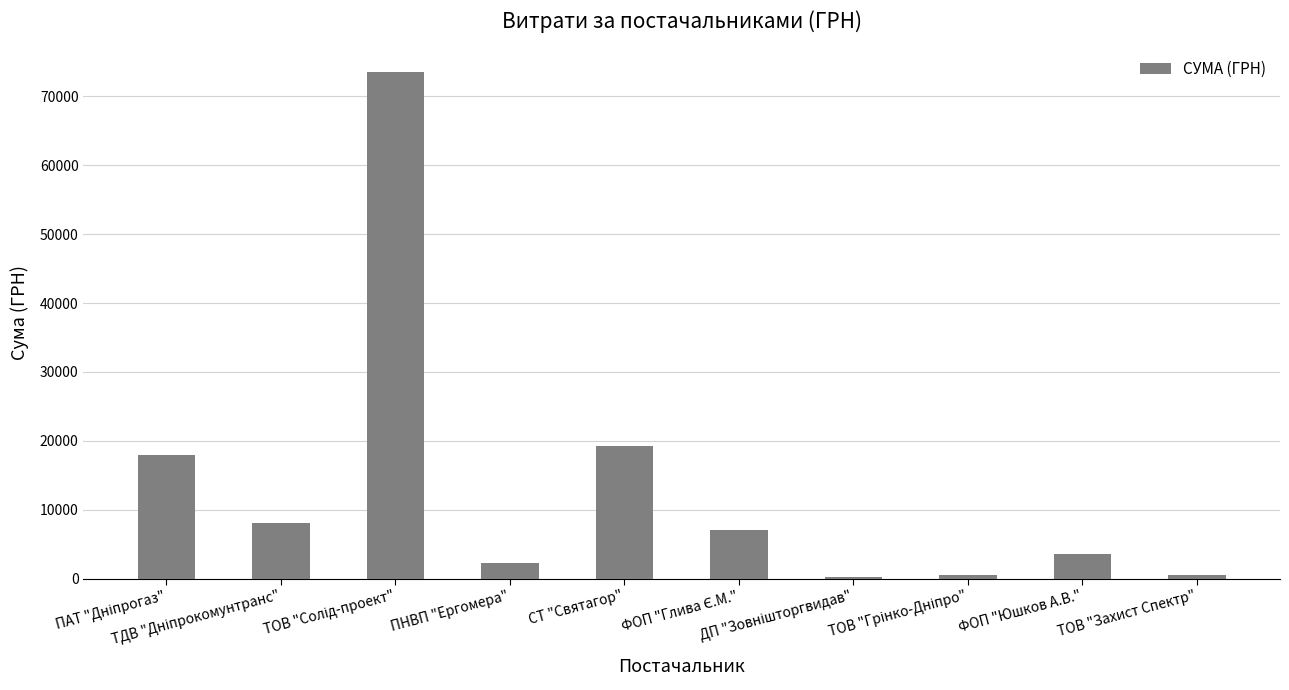

What is the greatest value displayed?

73490.0